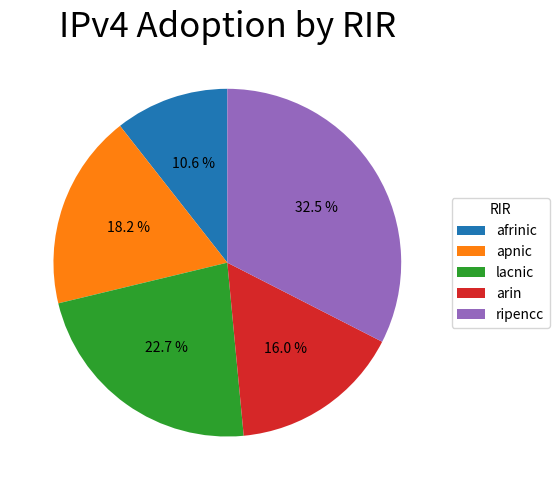

True or false: afrinic accounts for 11% of the total.

True